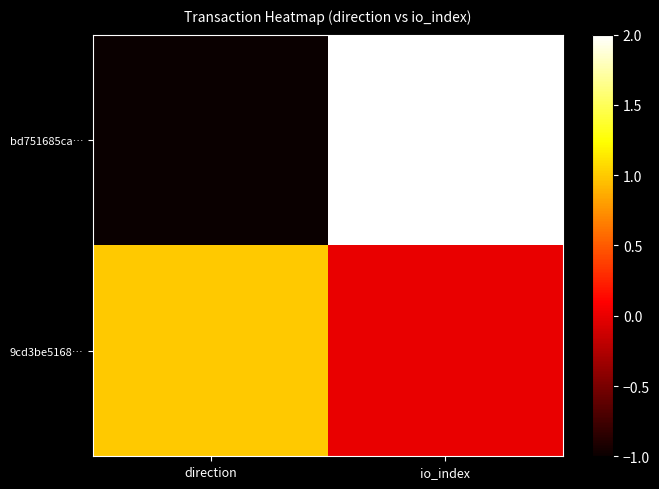

What is the difference between the highest and lowest values at io_index?

2